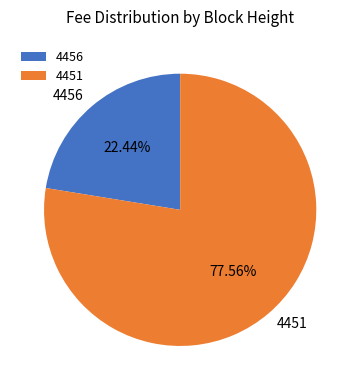

What is the total percentage of 4456 and 4451?

100.0%